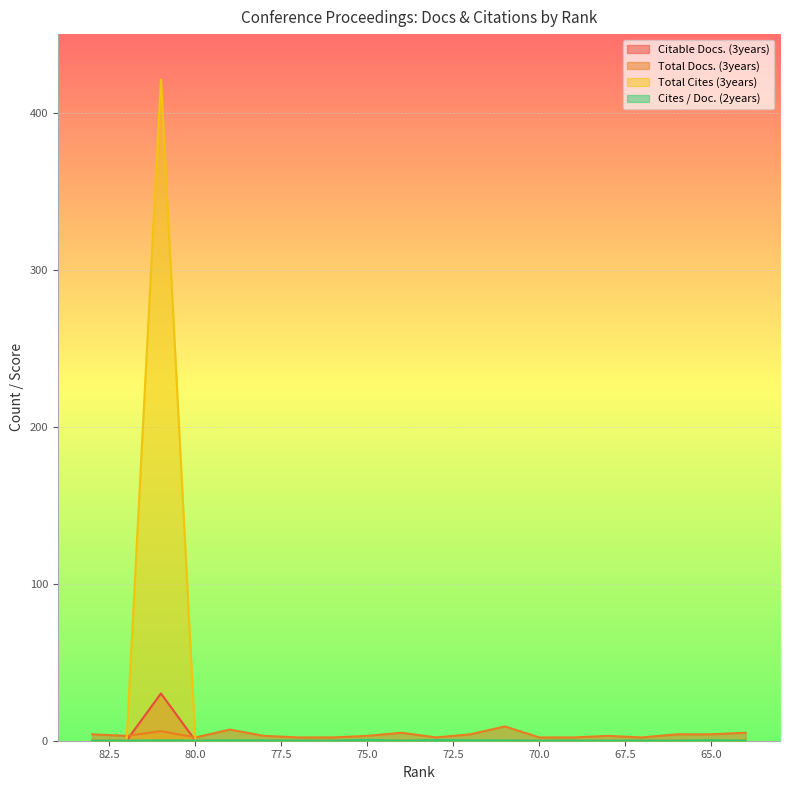

Which series has the largest total across all categories?

Total Cites (3years)